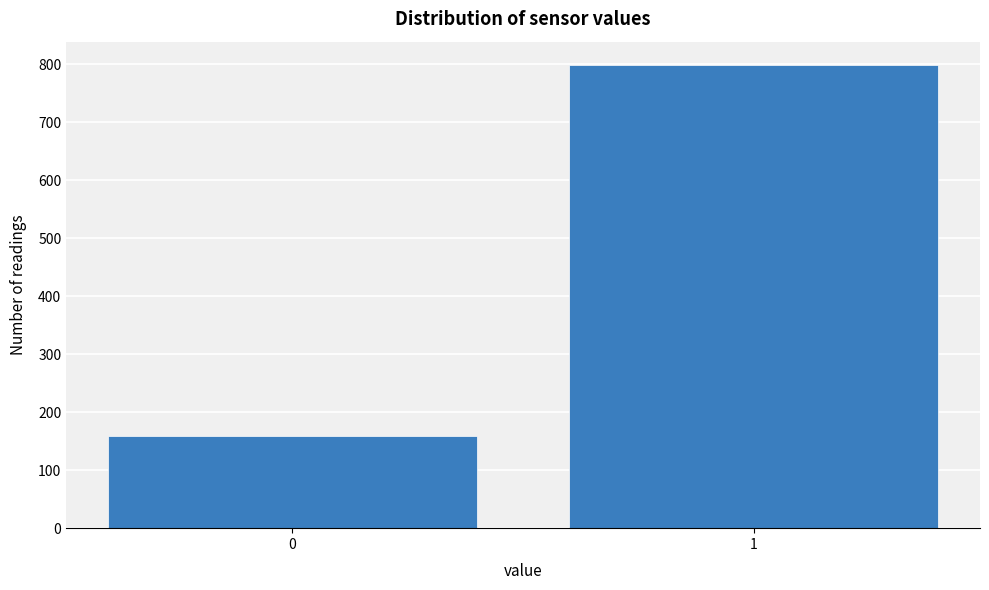

Reading left to right, what are all the values shown in this chart?

0=159	1=799